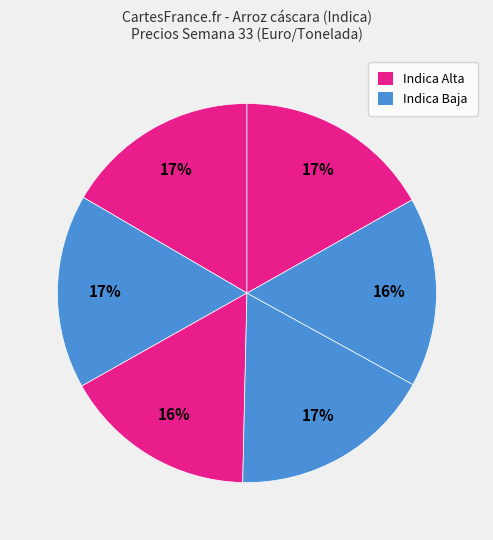

Count the number of slices in the pie.

6